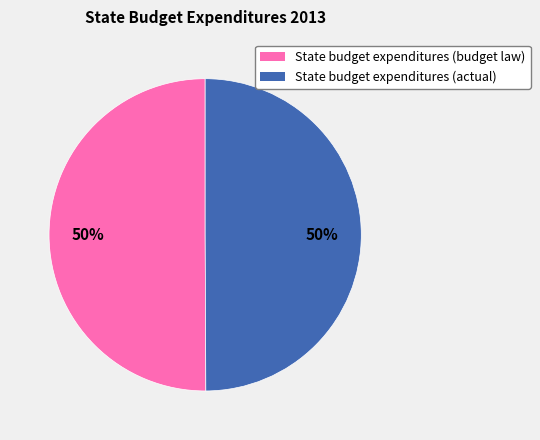

Approximately how many times larger is the value at State budget expenditures (budget law) compared to State budget expenditures (actual)?

1.0